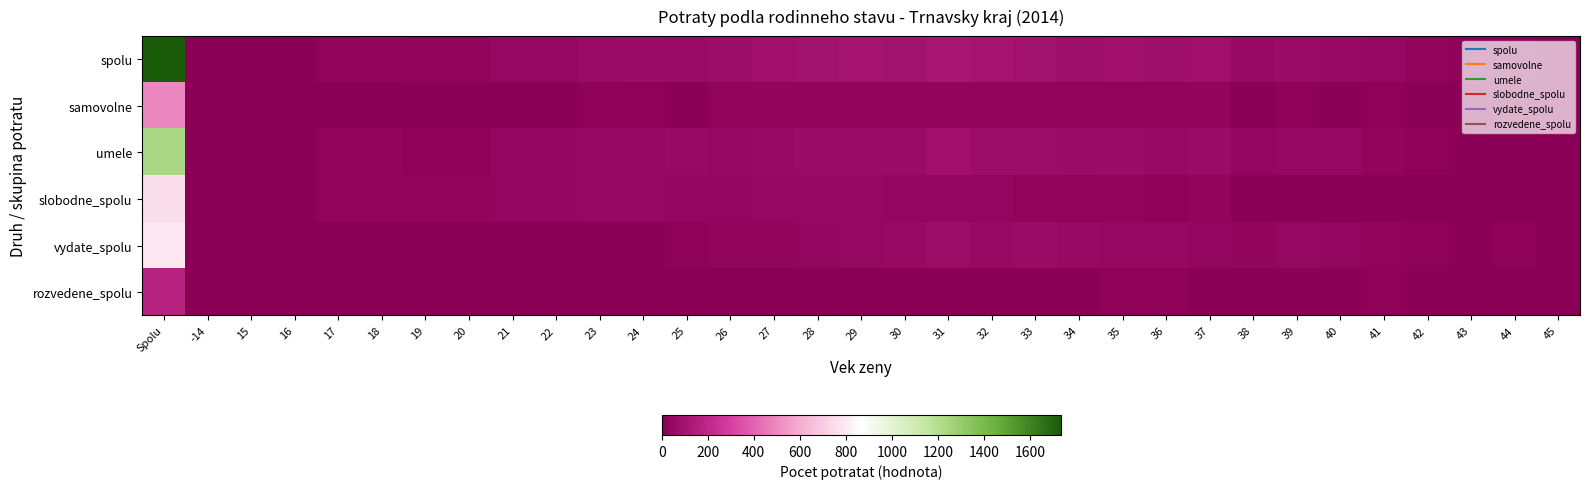

Rank the series at 39 from highest to lowest value.

spolu, umele, vydate_spolu, samovolne, rozvedene_spolu, slobodne_spolu